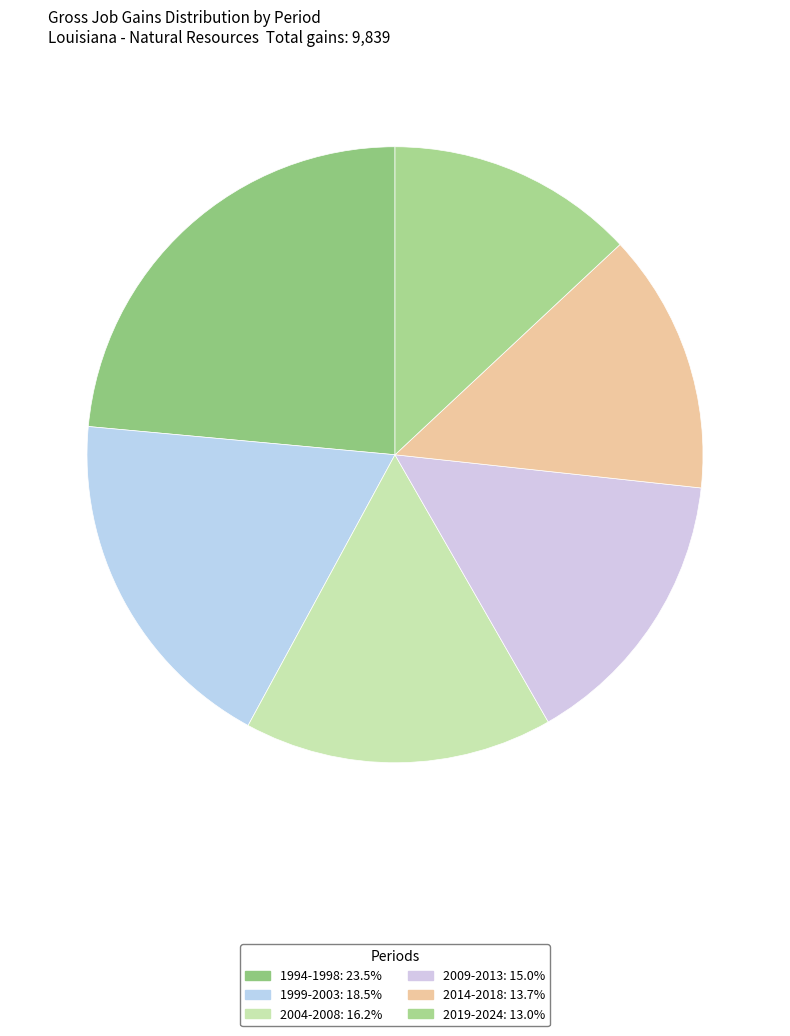

Is there any slice that represents more than half of the pie?

No